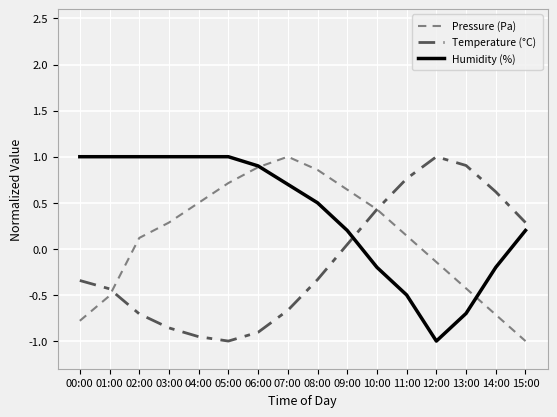

Rank the series by their average value, from lowest to highest.

Temperature (°C), Pressure (Pa), Humidity (%)